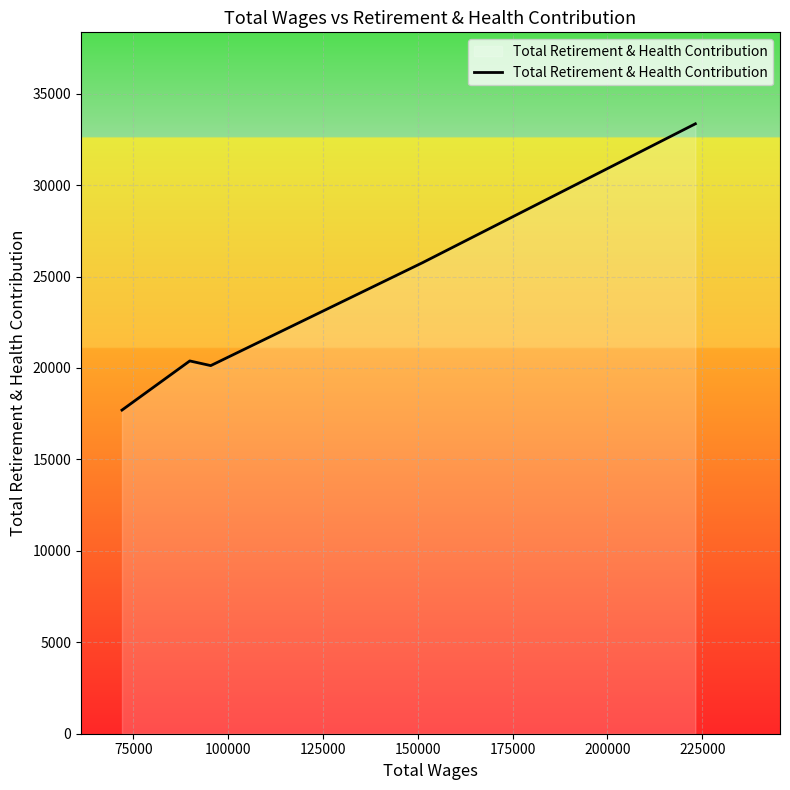

What is the average value?

23463